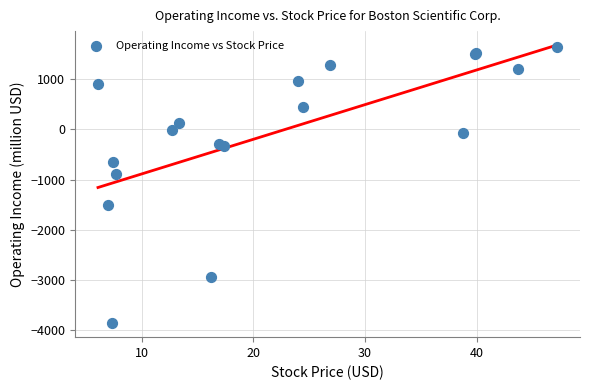

What Y value in the scatter plot is closest to -1109?

-894